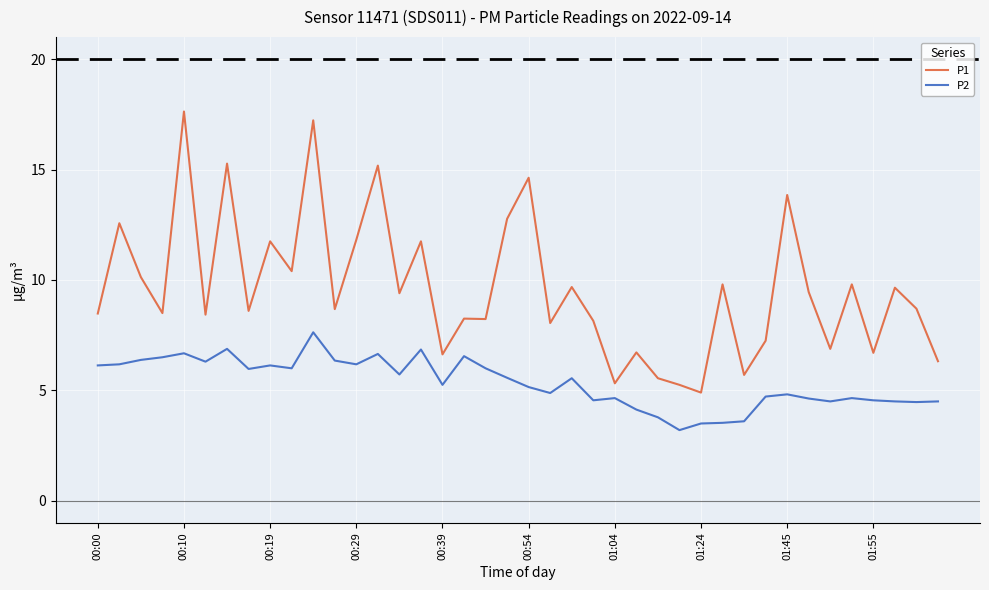

What is the highest value of the P1 series?

17.6